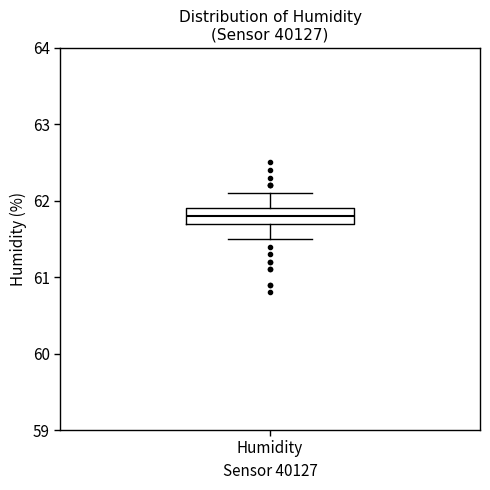

Where does the upper whisker of the box for Humidity end on the y-axis? The values are not printed on the chart, so give them approximately, as read against the axis.

62.1